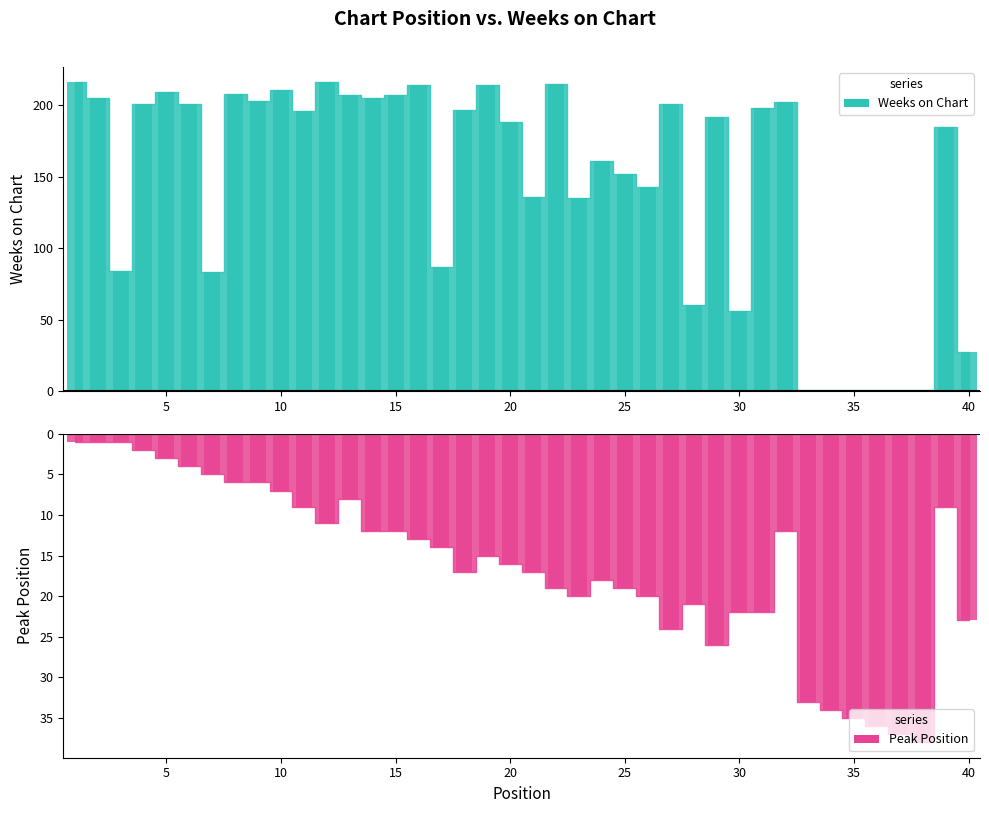

Does the chart contain stacked bars?

No